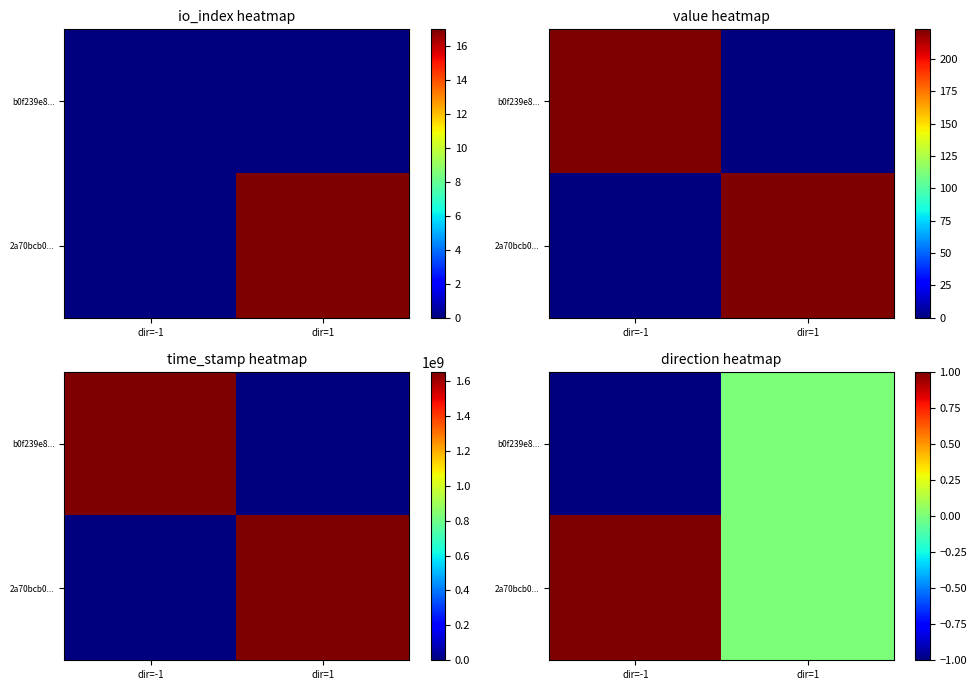

Where is b0f239e8... nearest to the value 0?

dir=1